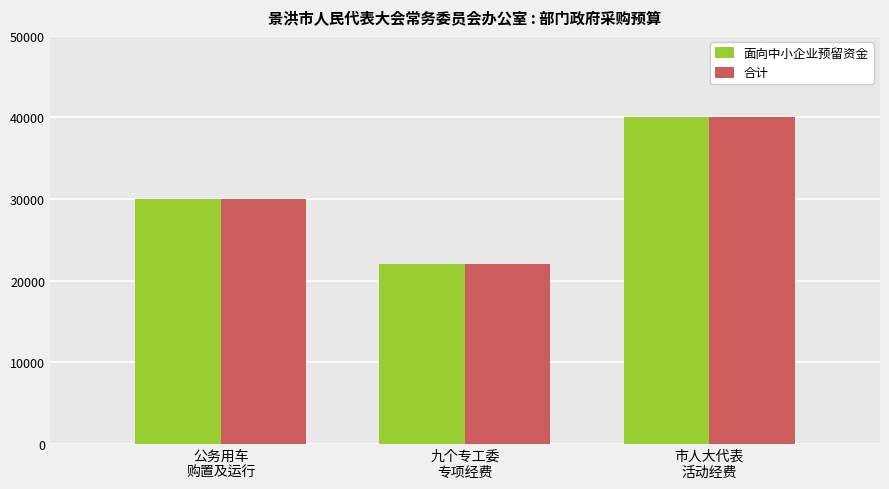

How many data points does each series have?

3